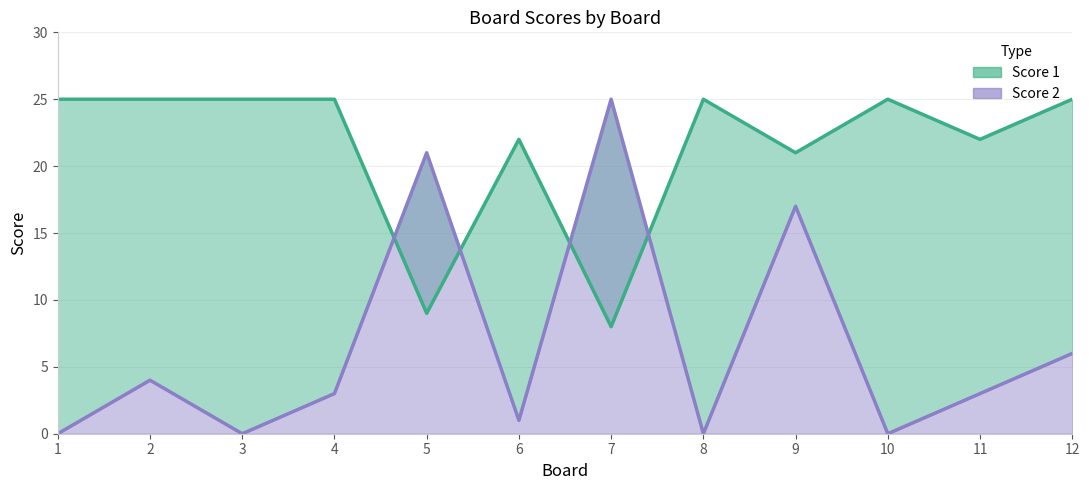

True or false: Score 2 has more than 0 points higher than both neighbors.

True